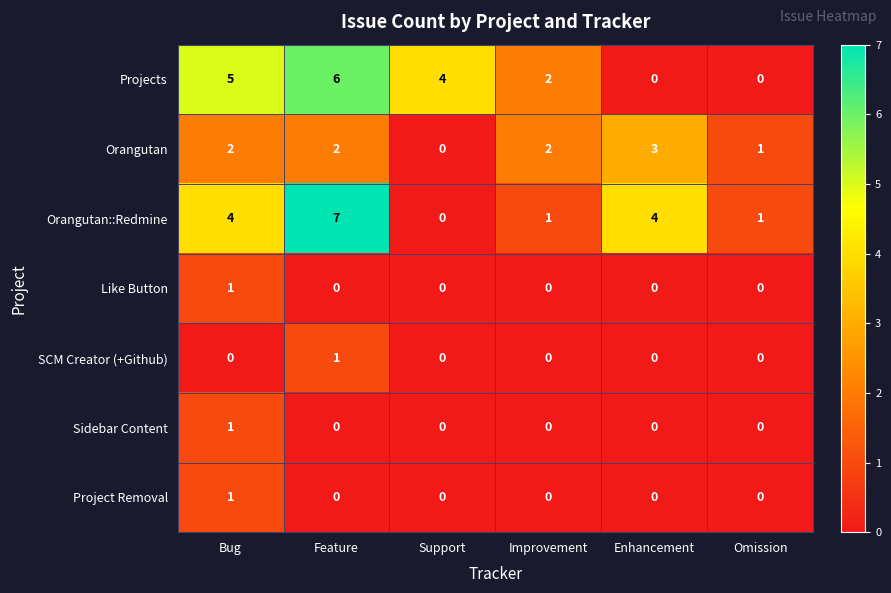

What is the sum of the Orangutan::Redmine values at Improvement and Bug?

5